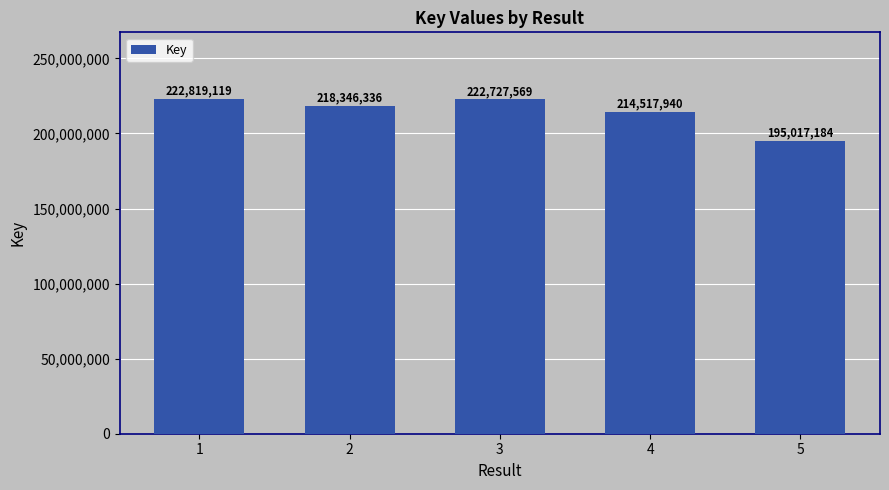

What is the change in value from 2 to 5?

-23329152